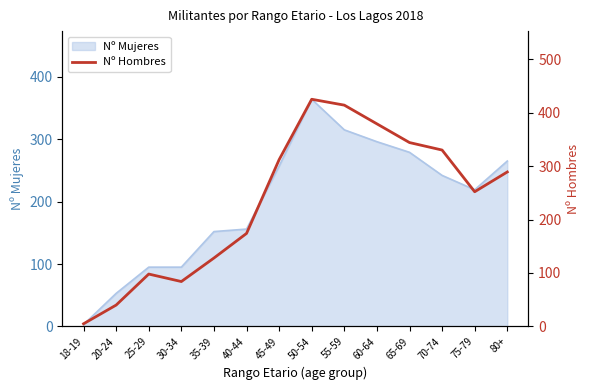

True or false: the data shows 153 at 65-69.

False